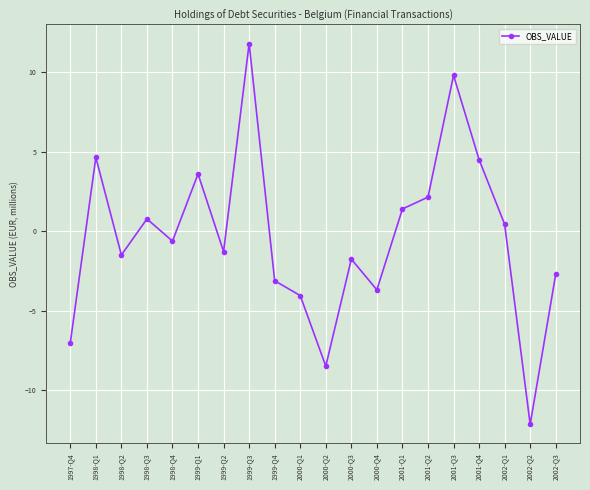

Reading left to right, what are all the values shown in this chart?

-7.0	4.6	-1.5	0.8	-0.6	3.6	-1.3	11.8	-3.1	-4.1	-8.5	-1.8	-3.7	1.4	2.1	9.8	4.5	0.4	-12.2	-2.7